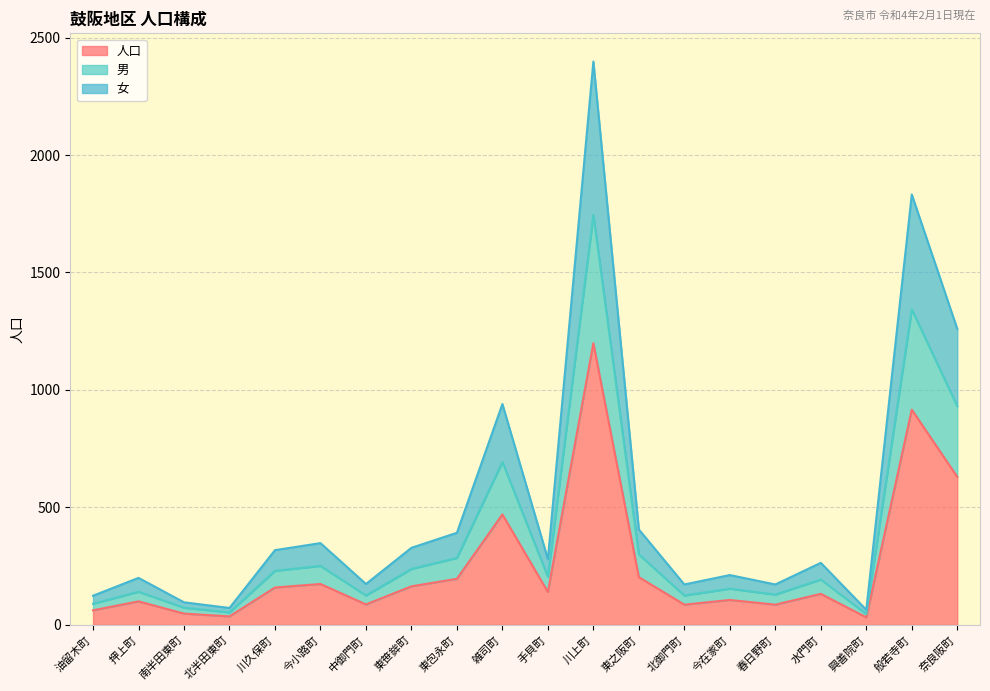

At which category does 女 reach its first local valley?

北半田東町